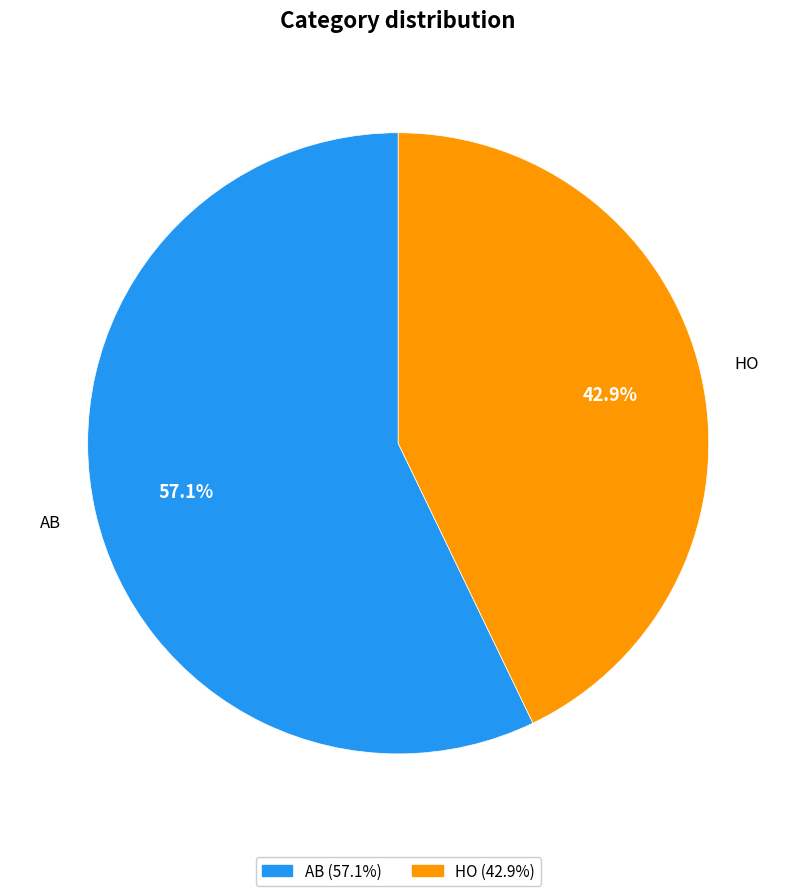

What percentage is the AB slice, to the nearest percent?

57%